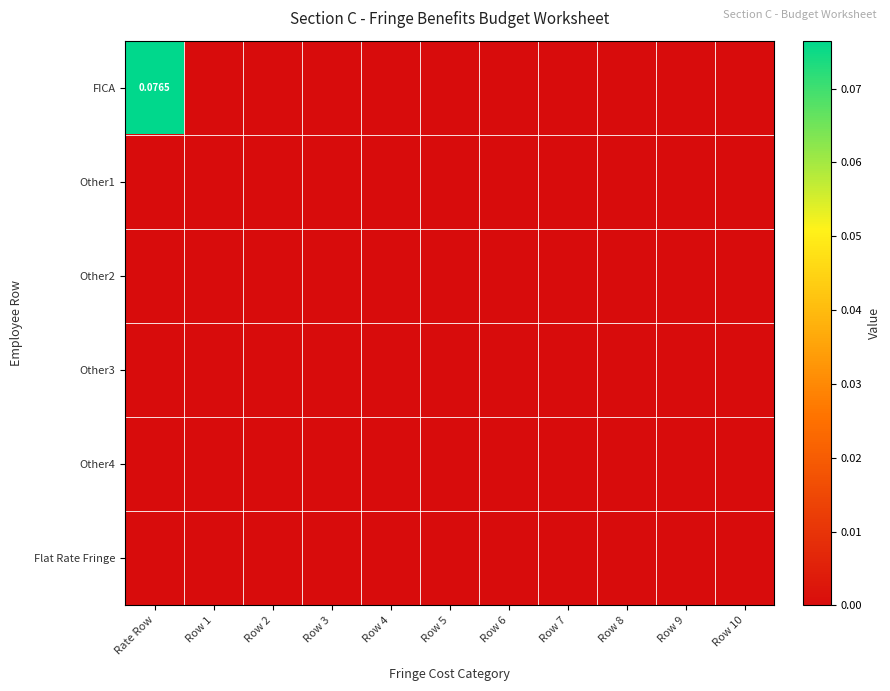

Which has a higher value, Row 1 or Row 10?

Row 1